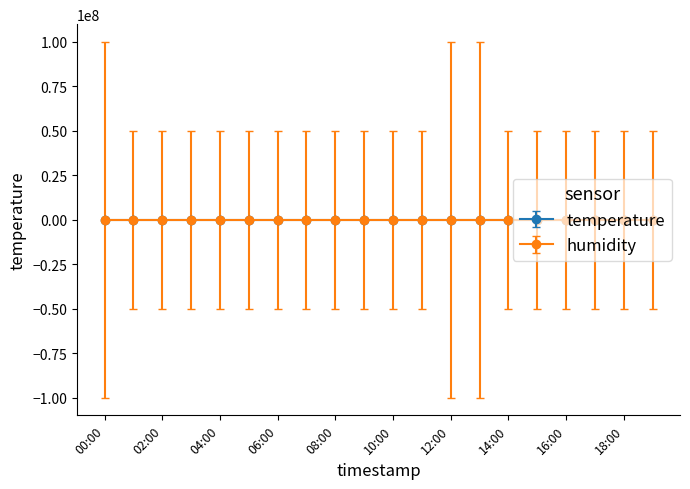

Is this an area chart (filled region under the line)?

No